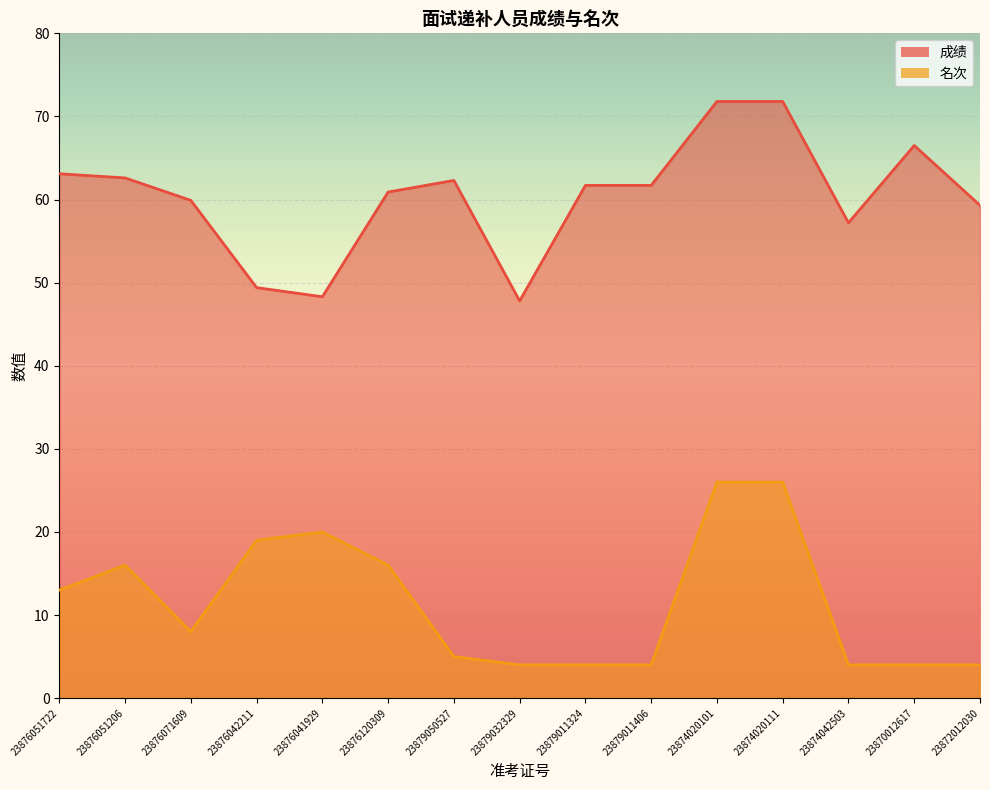

What is the spread (max minus min) of values at 23876120309?

44.9